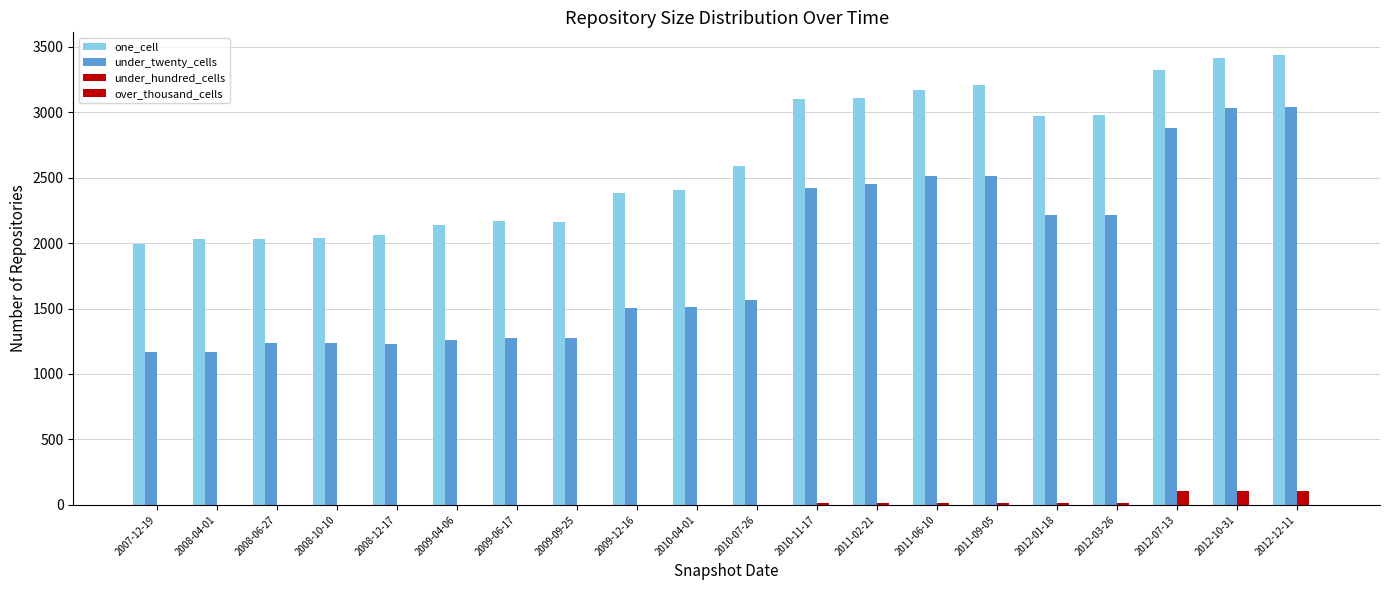

Which series has the largest range (max minus min)?

under_twenty_cells